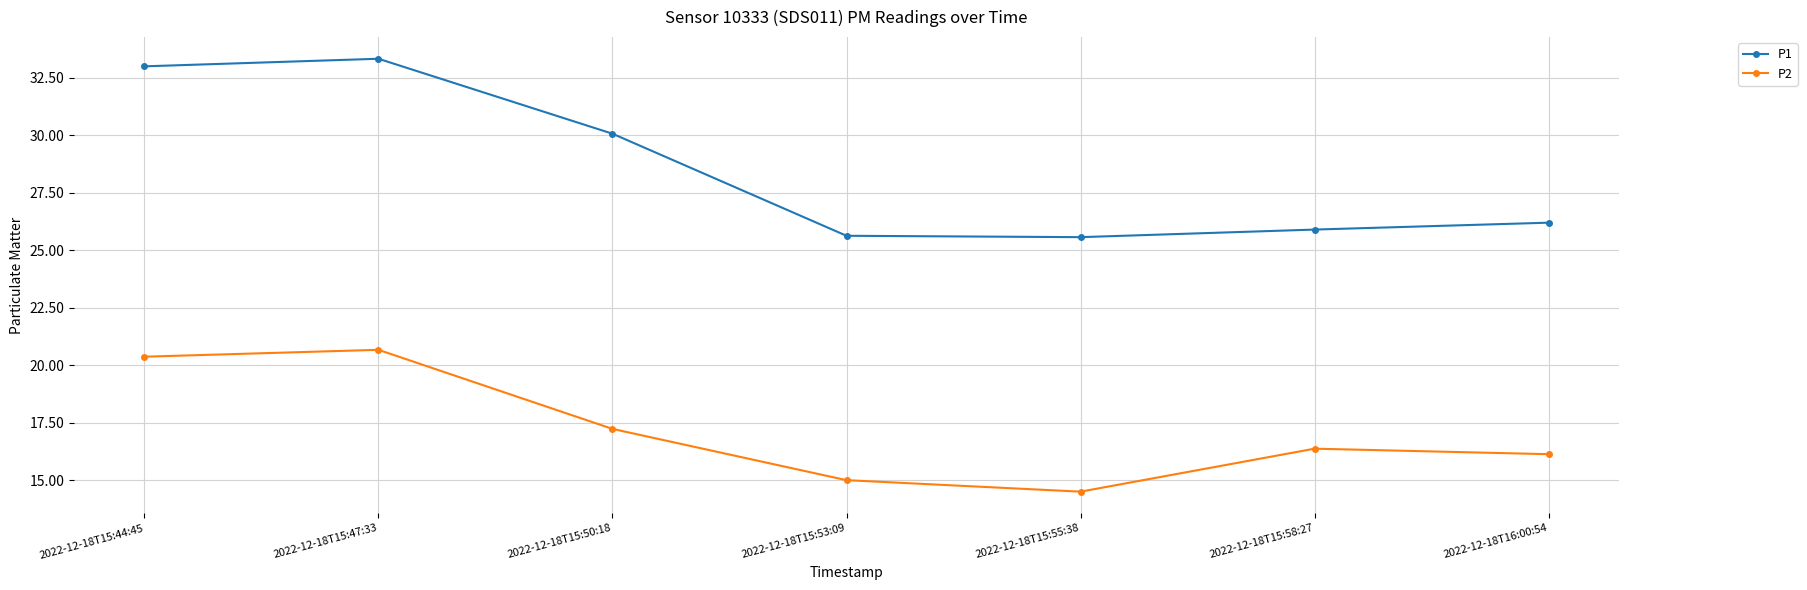

The P2 series shows 20.4 at 2022-12-18T15:44:45. True or false?

True